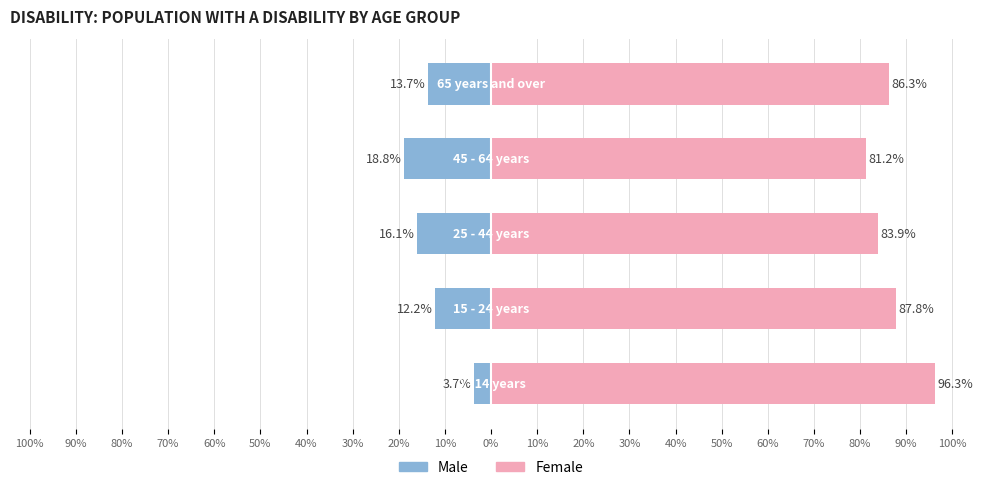

The value of Female at 20% is 140.4. True or false?

False